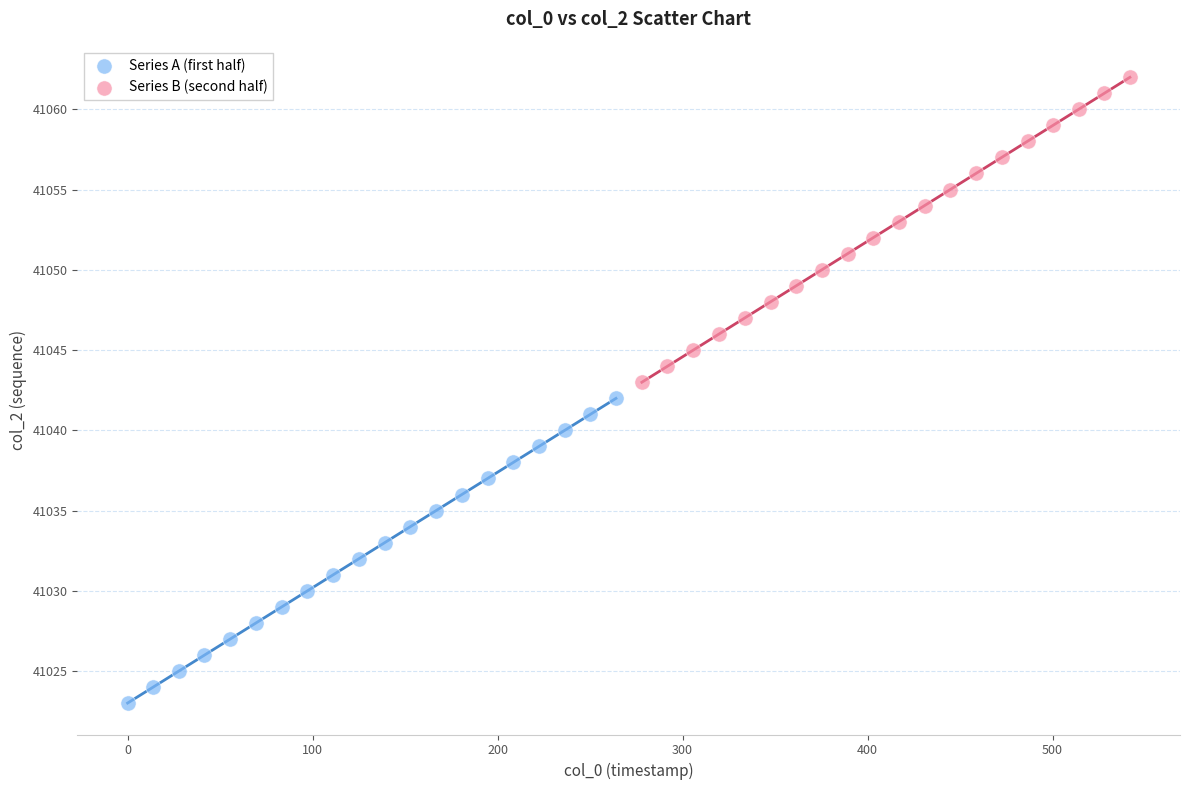

Which series contains the lowest Y value?

Series A (first half)